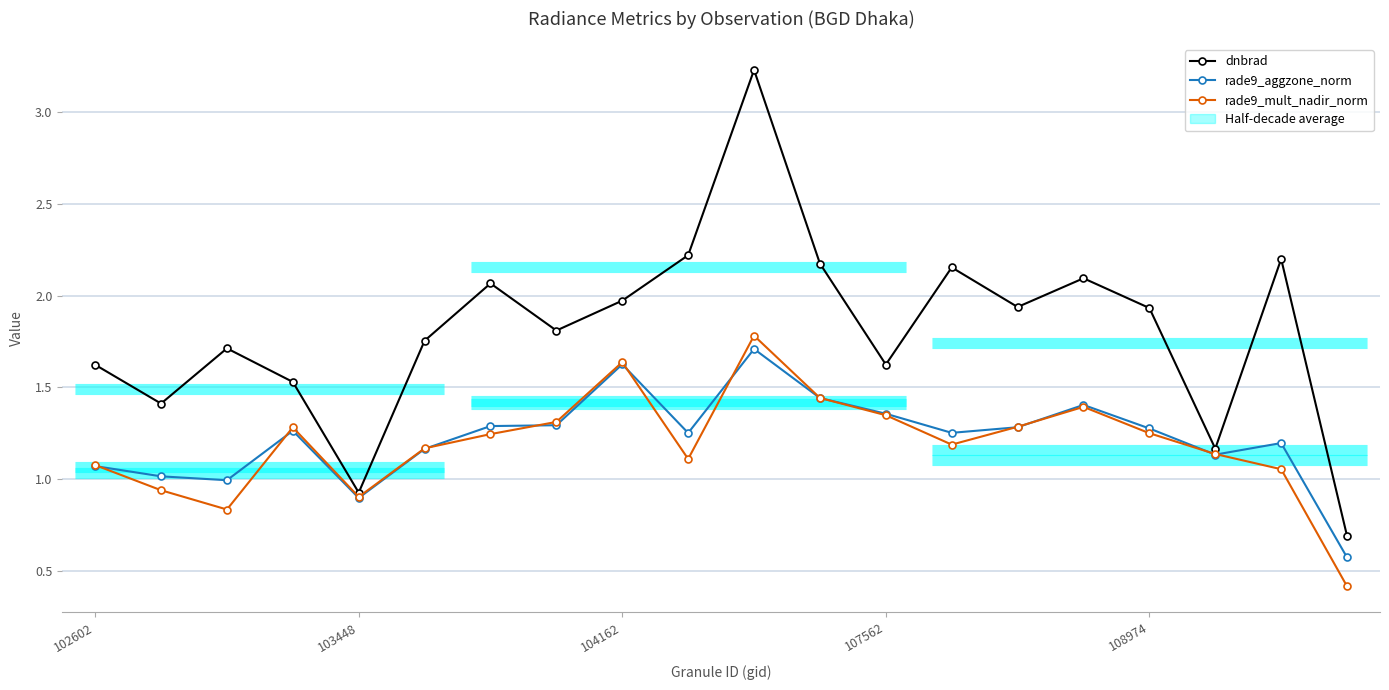

Between 107562 and 9, which series saw the biggest shift?

dnbrad